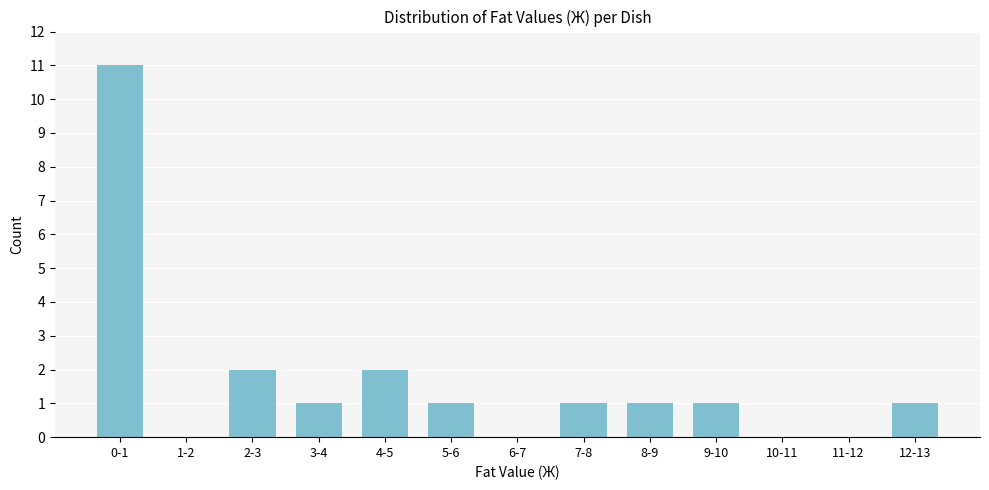

Reading left to right, extract all data points from this chart.

0-1=11	1-2=0	2-3=2	3-4=1	4-5=2	5-6=1	6-7=0	7-8=1	8-9=1	9-10=1	10-11=0	11-12=0	12-13=1